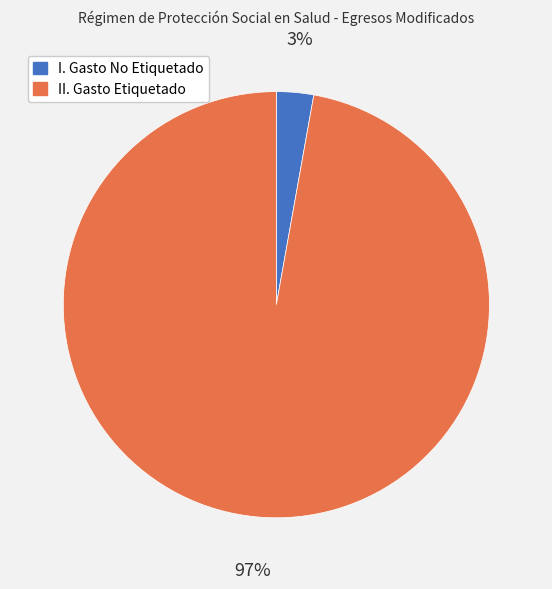

What is the largest slice in the pie chart?

II. Gasto Etiquetado